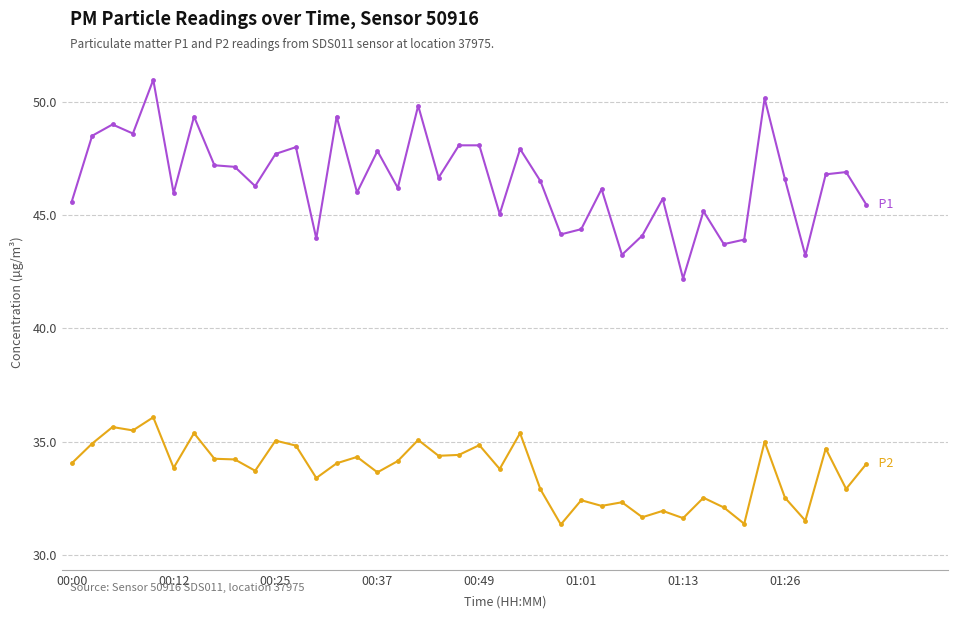

What is the maximum value shown in the chart?

51.0